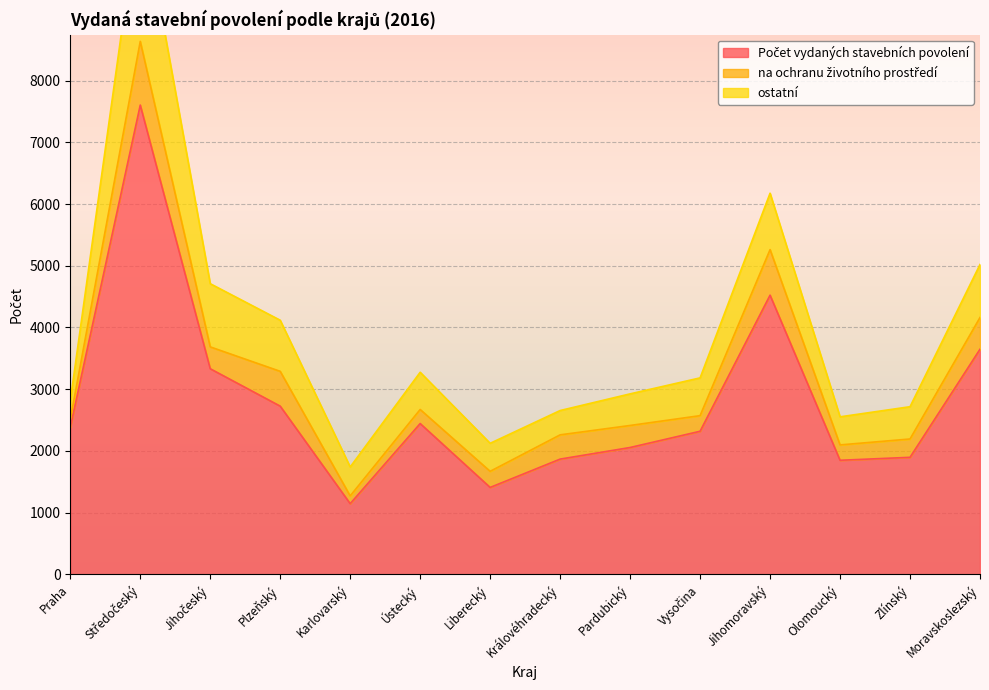

What is the label of the 5th point from the right?

Vysočina